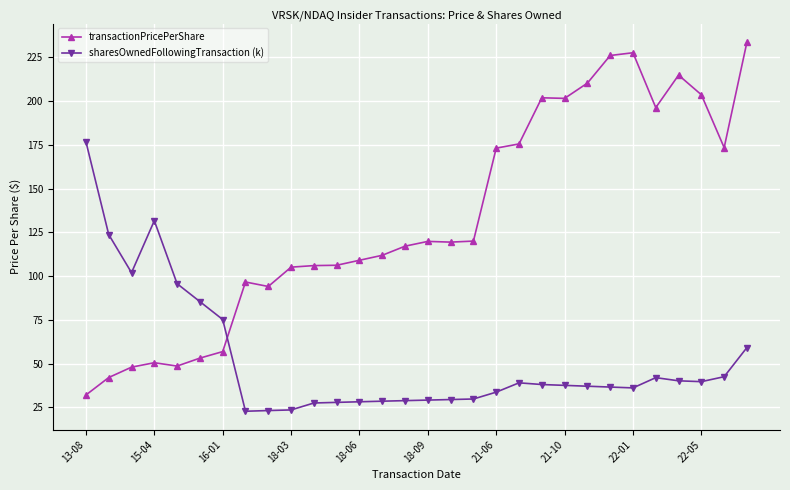

How many intersections are there between sharesOwnedFollowingTransaction (k) and transactionPricePerShare?

1